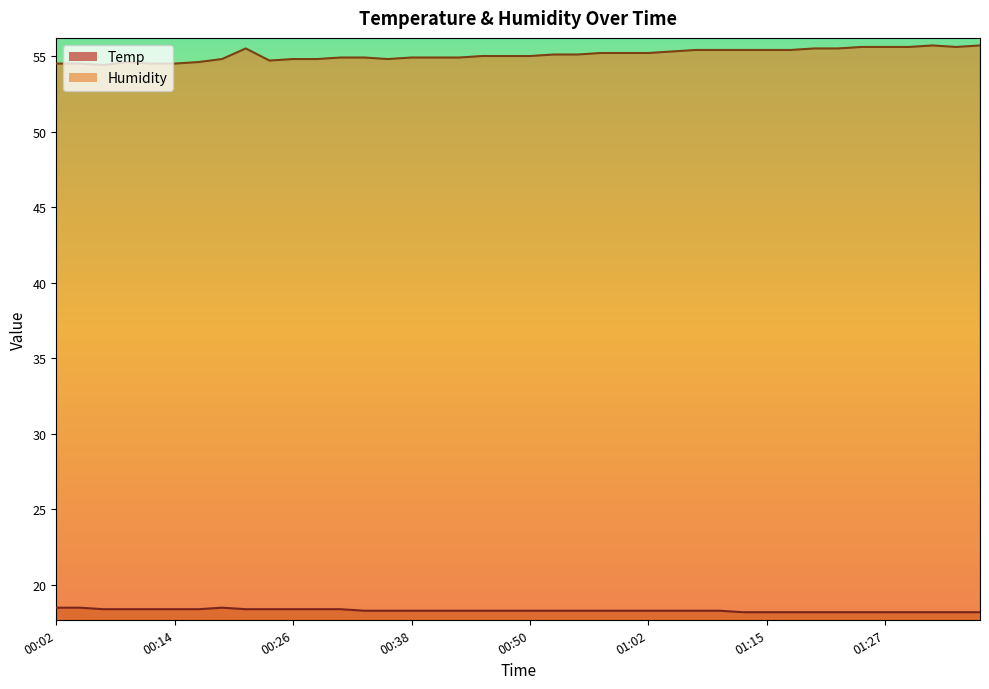

True or false: Humidity and Temp cross at least once.

False